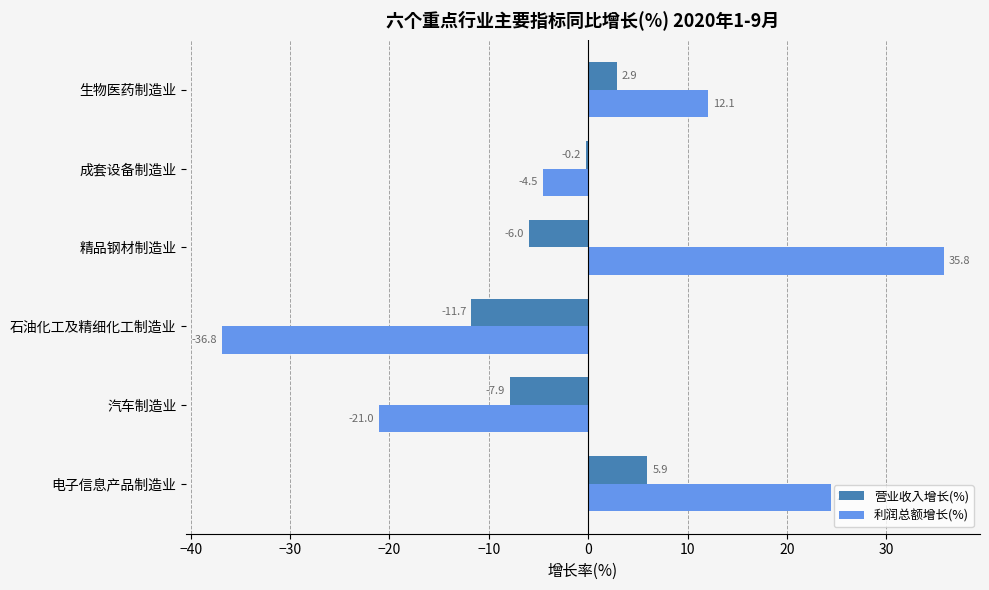

At which label does 利润总额增长(%) reach its peak?

精品钢材制造业